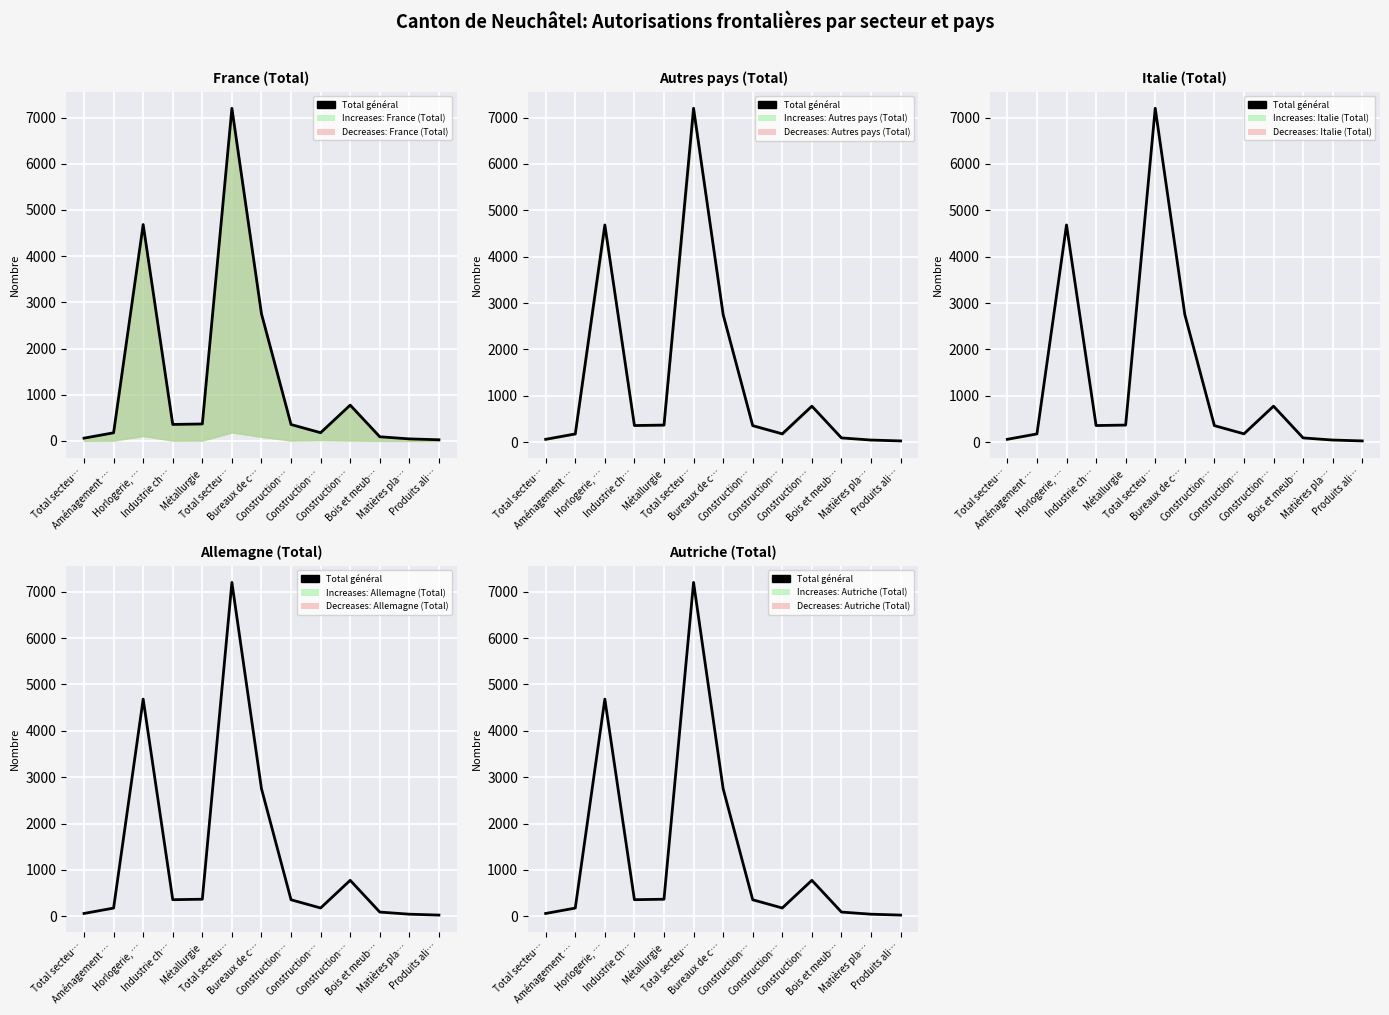

How many data points does each series have?

13